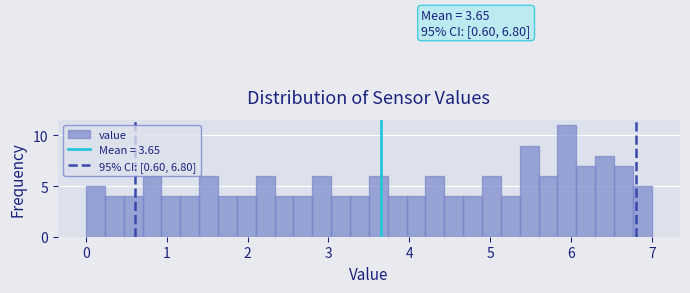

Read against the x-axis, roughly where is the centre of the tallest bar?

6.0